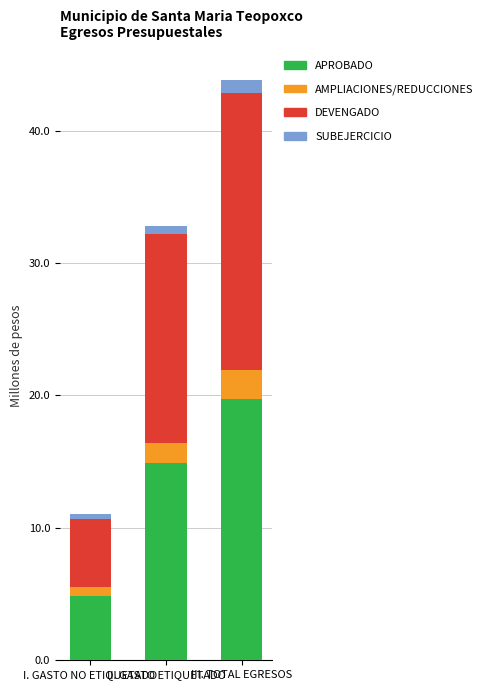

What position from the left is II. GASTO ETIQUETADO?

2